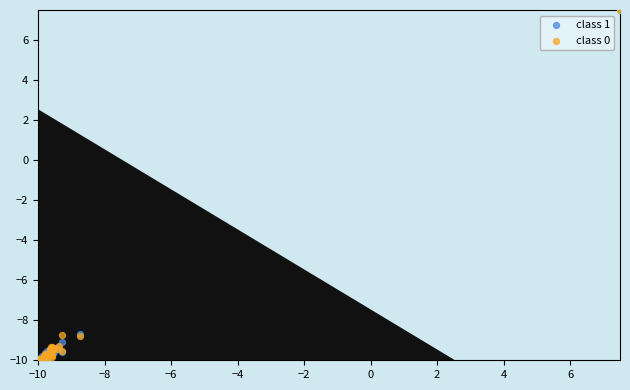

What are all the series names shown in the legend?

class 1, class 0